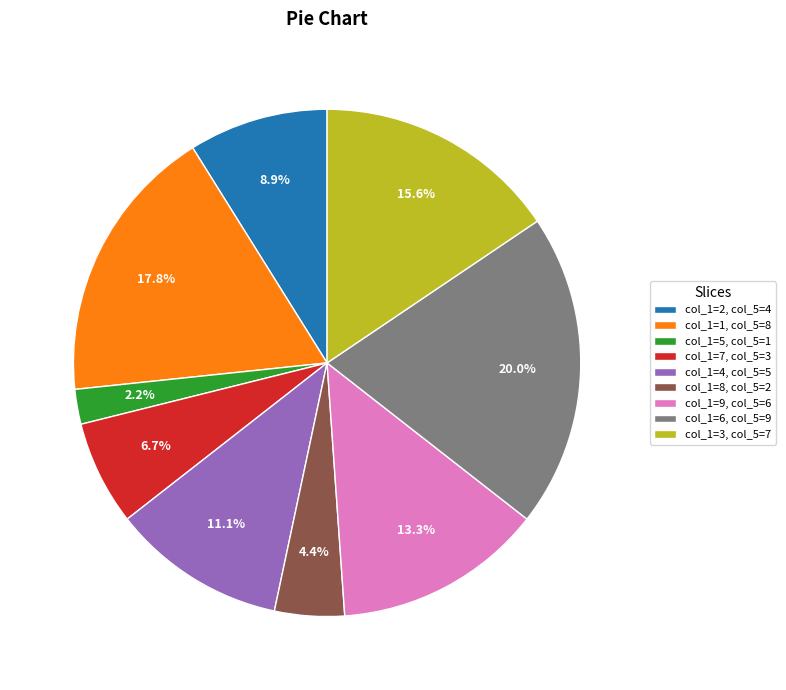

Which slice is the largest?

col_1=6, col_5=9